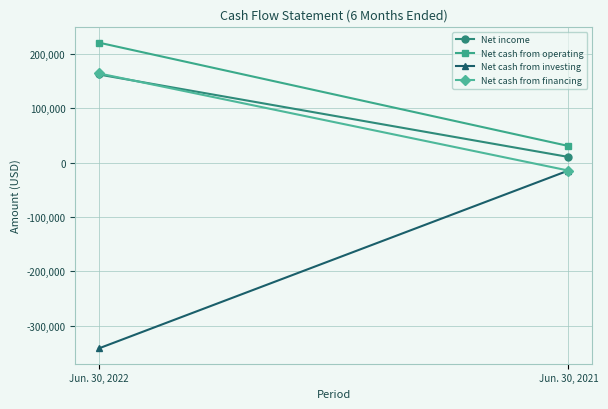

Which series has the widest spread of values?

Net cash from investing